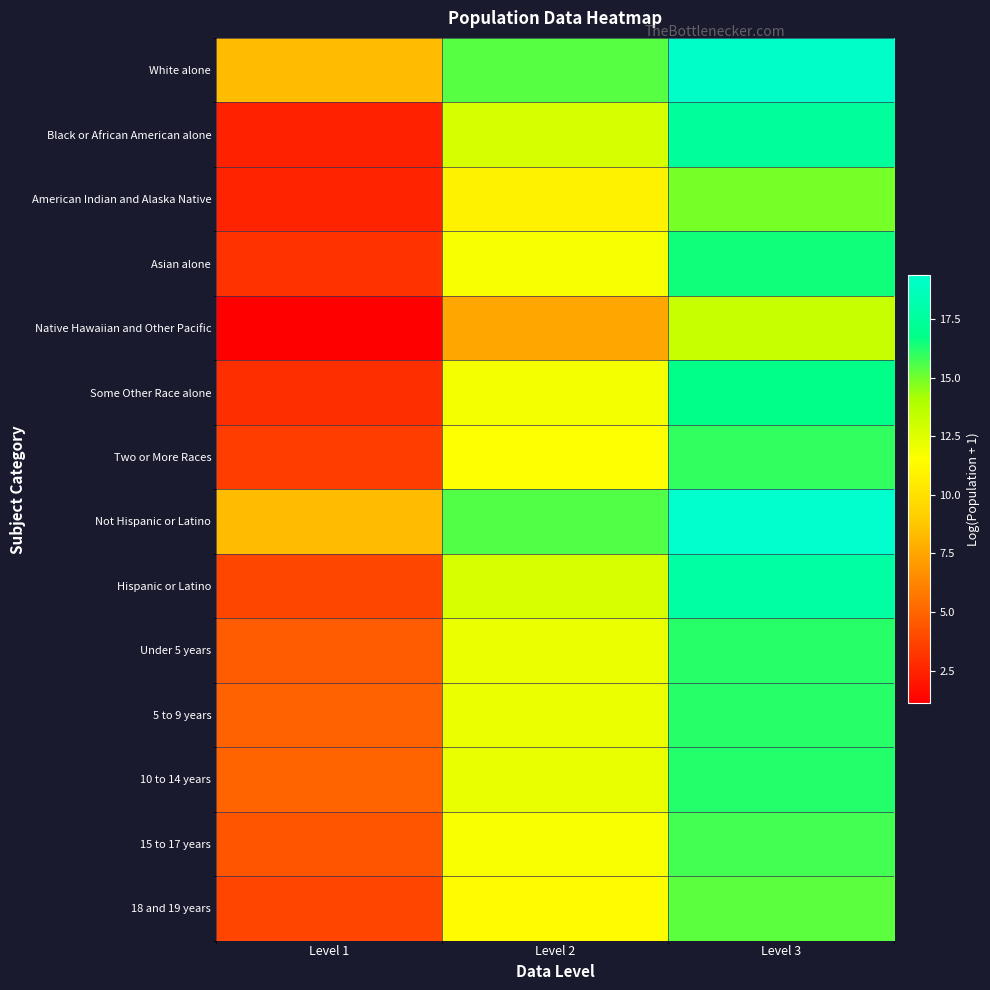

Count the number of categories in the chart.

3